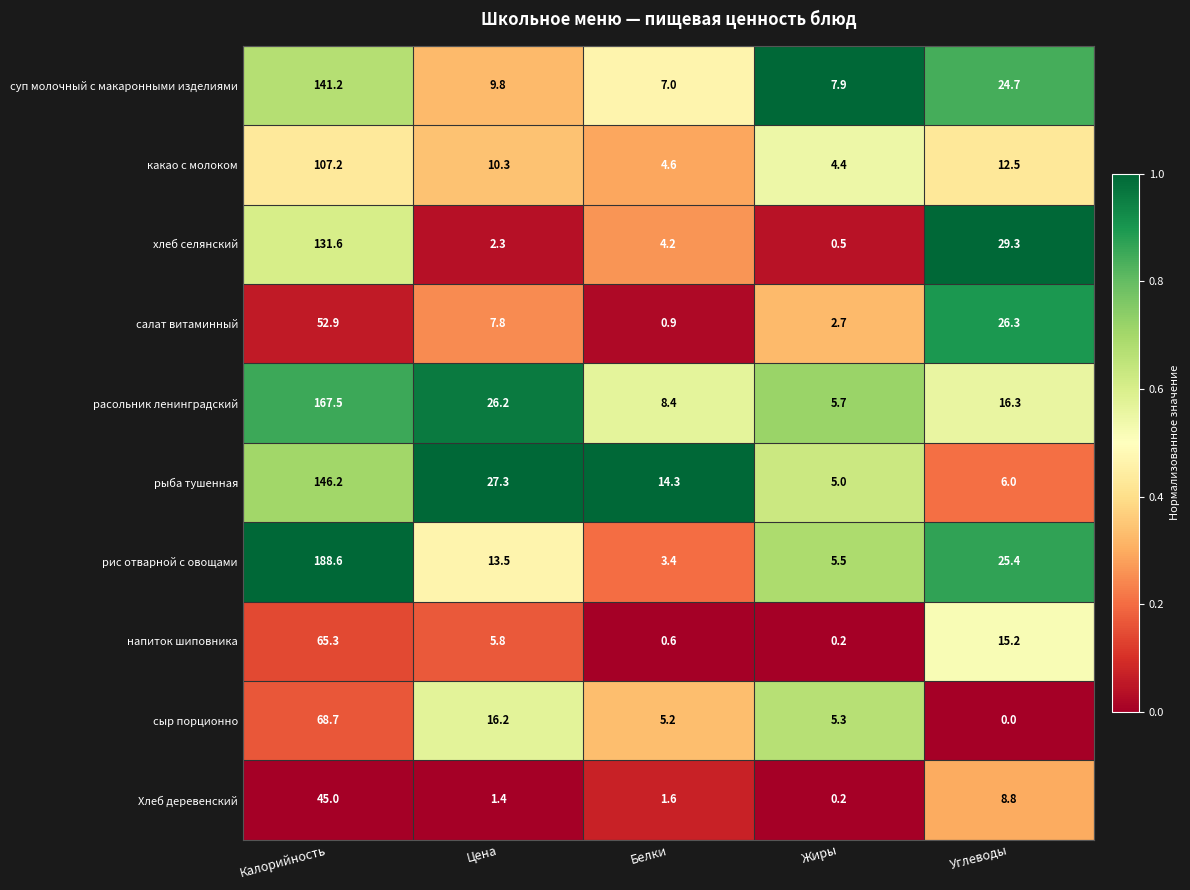

What is the sum of the напиток шиповника values at Цена and Белки?

6.4